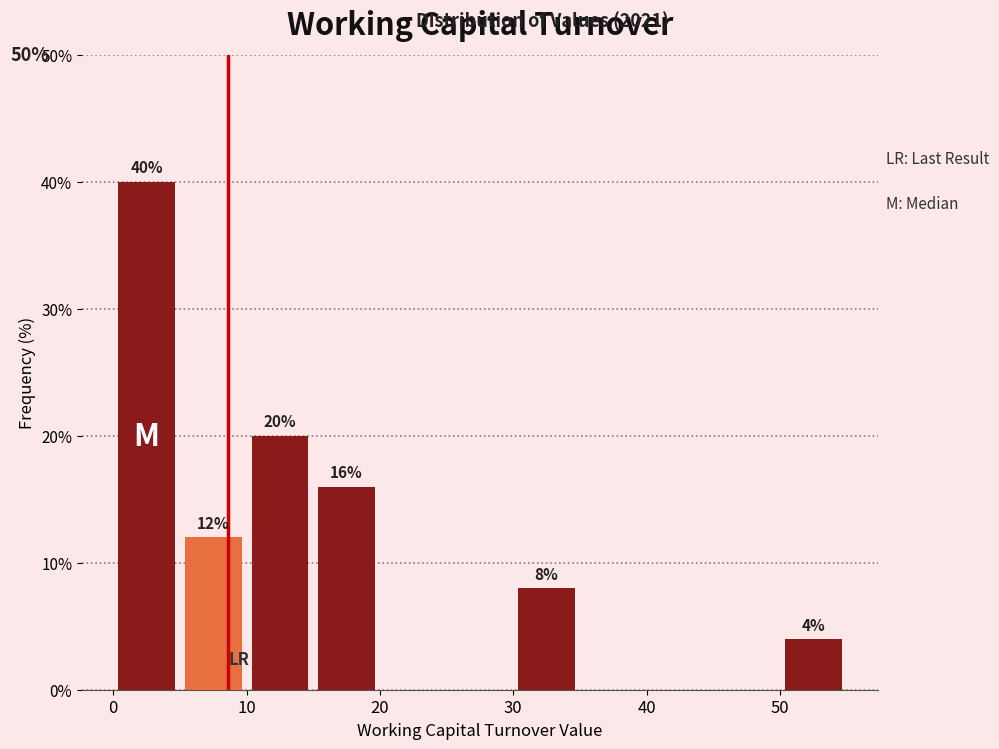

Over which range of the x-axis is the bar tallest?

0 to 5